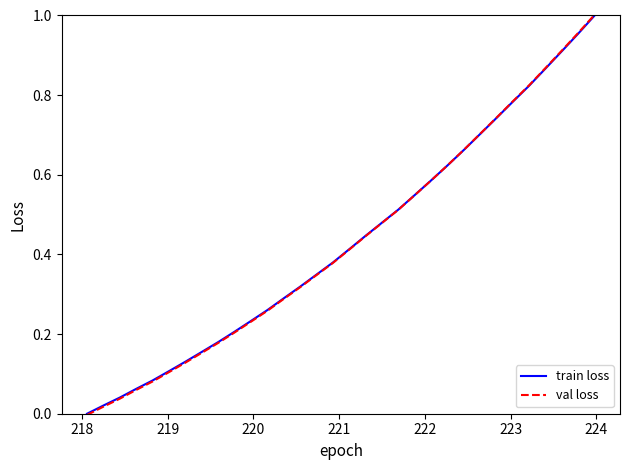

How many lines are shown in the chart?

2